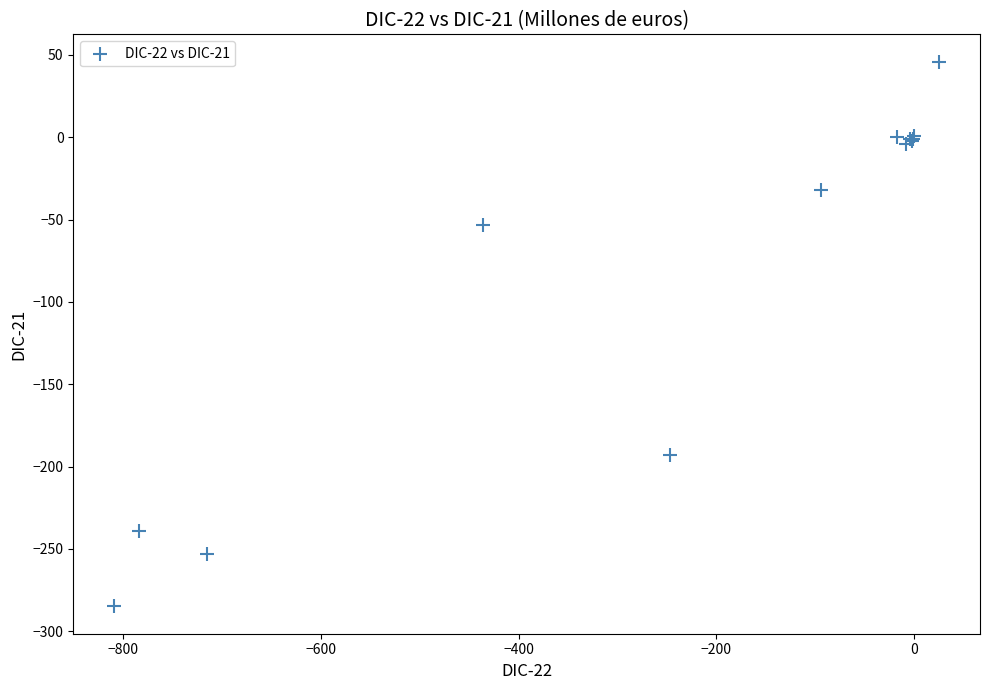

What Y value in the scatter plot is closest to -119?

-53